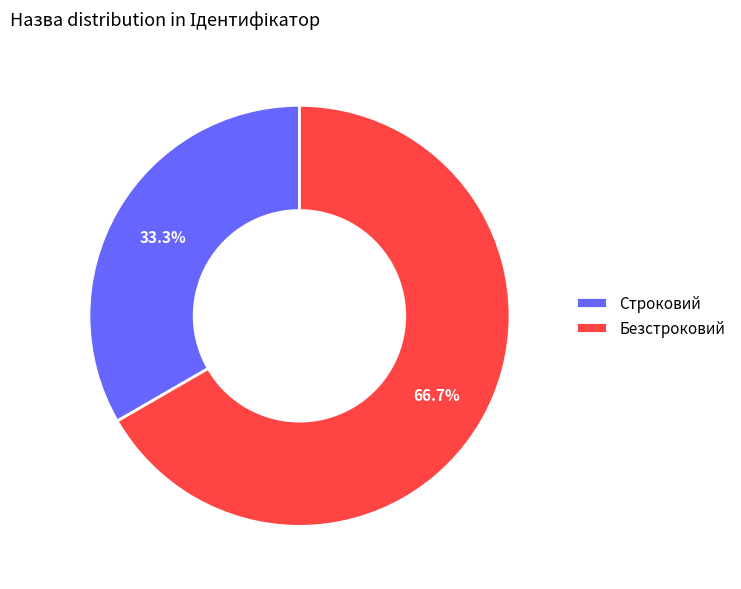

How many segments does this pie chart have?

2